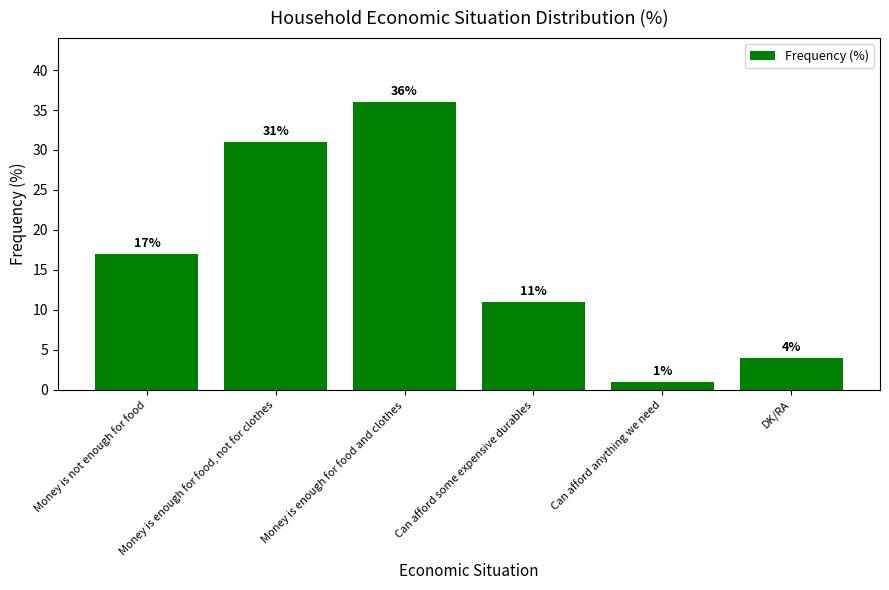

What value does the data have at Money is not enough for food, to the nearest 10?

20